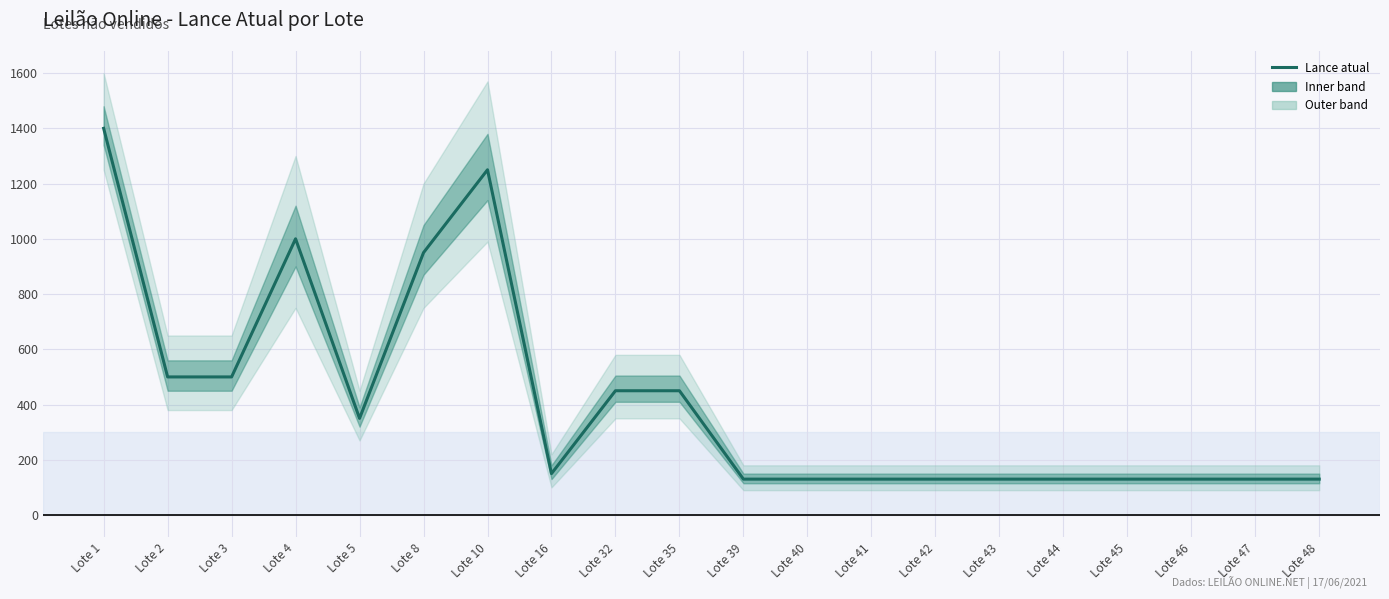

What is the ratio of the value at Lote 43 to the value at Lote 2?

0.3